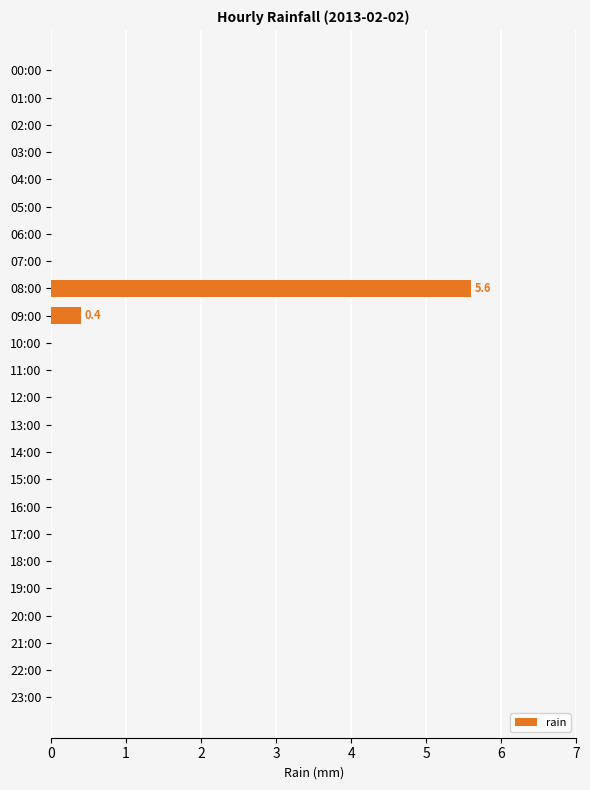

How many series are shown in this chart?

1